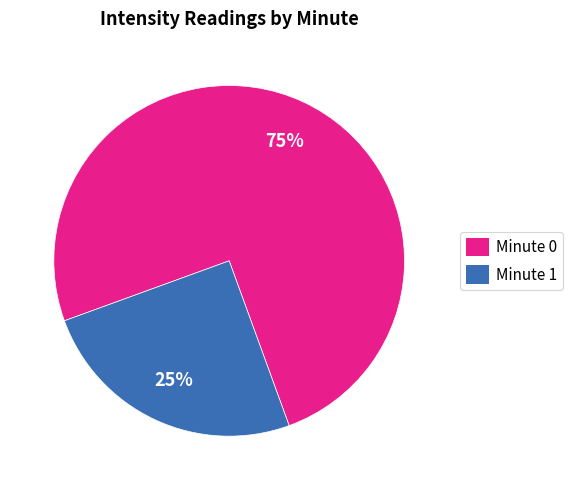

Is the sum of Minute 0 and Minute 1 greater than half?

Yes